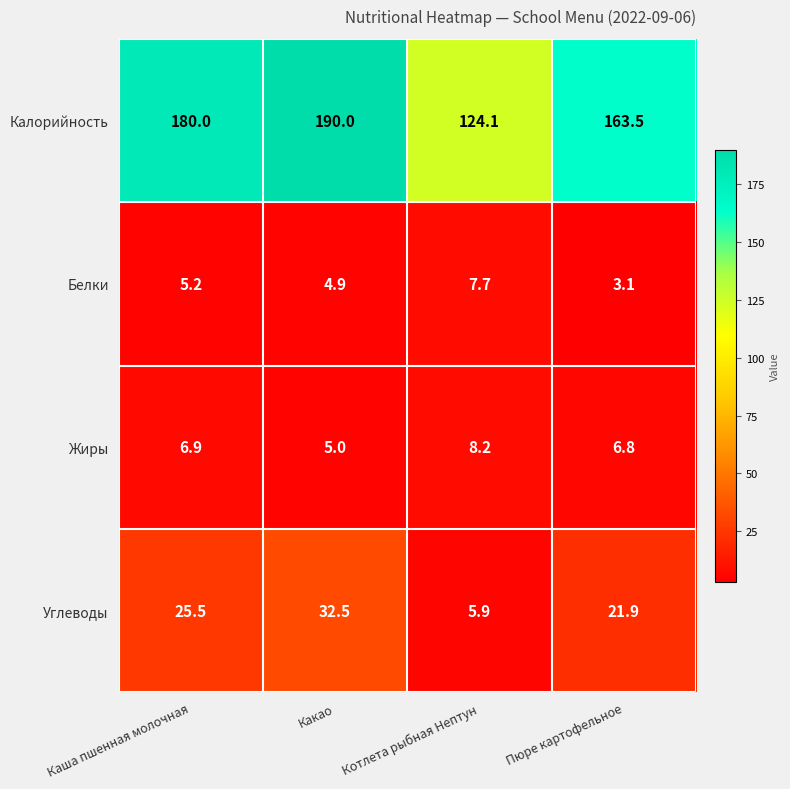

How many data points does each series have?

4